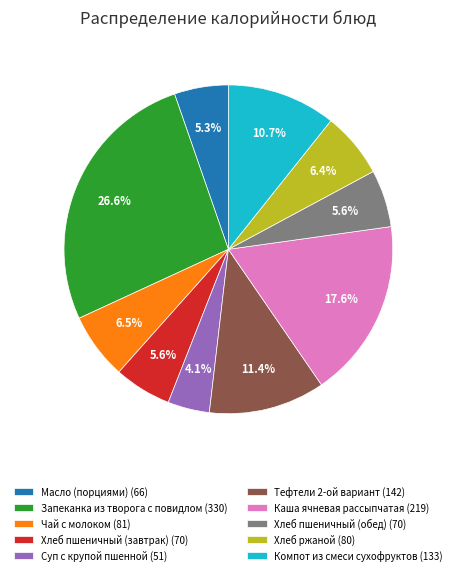

The Запеканка из творога с повидлом slice represents 18% of the pie. True or false?

False